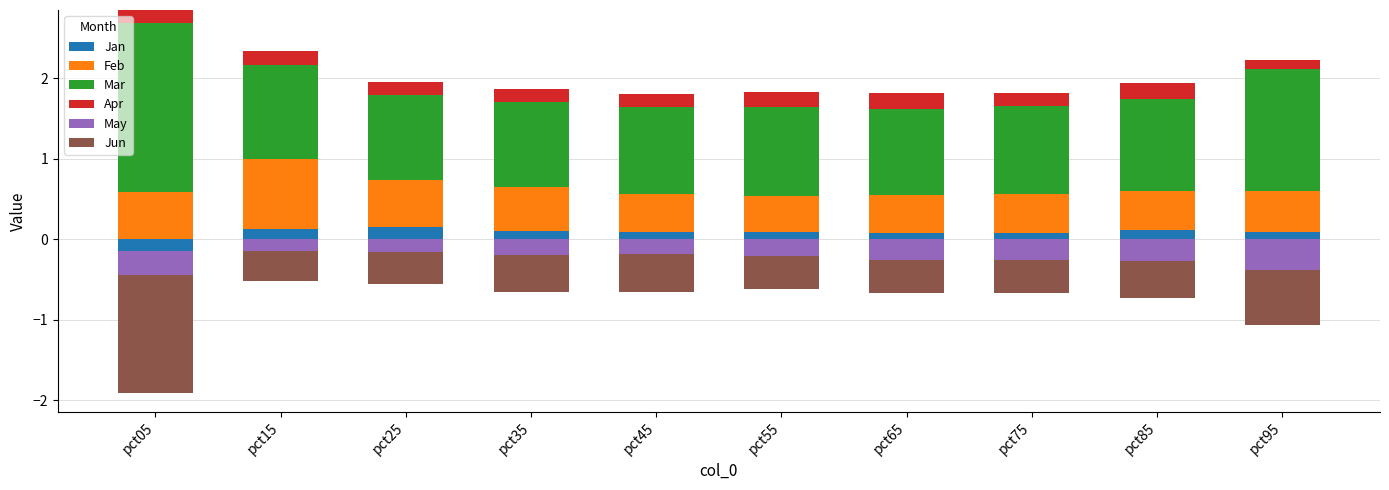

Which has a higher value, pct15 or pct75?

pct15